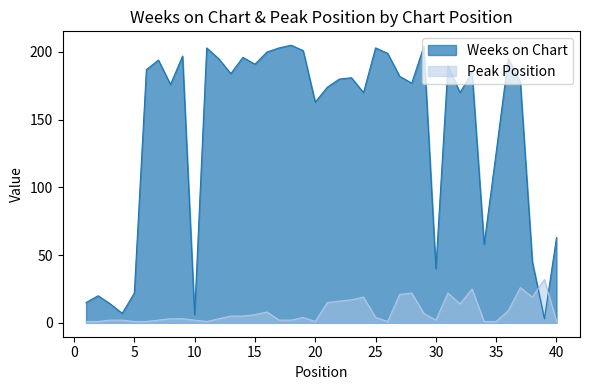

Rank the series by their average value, from highest to lowest.

Weeks on Chart, Peak Position